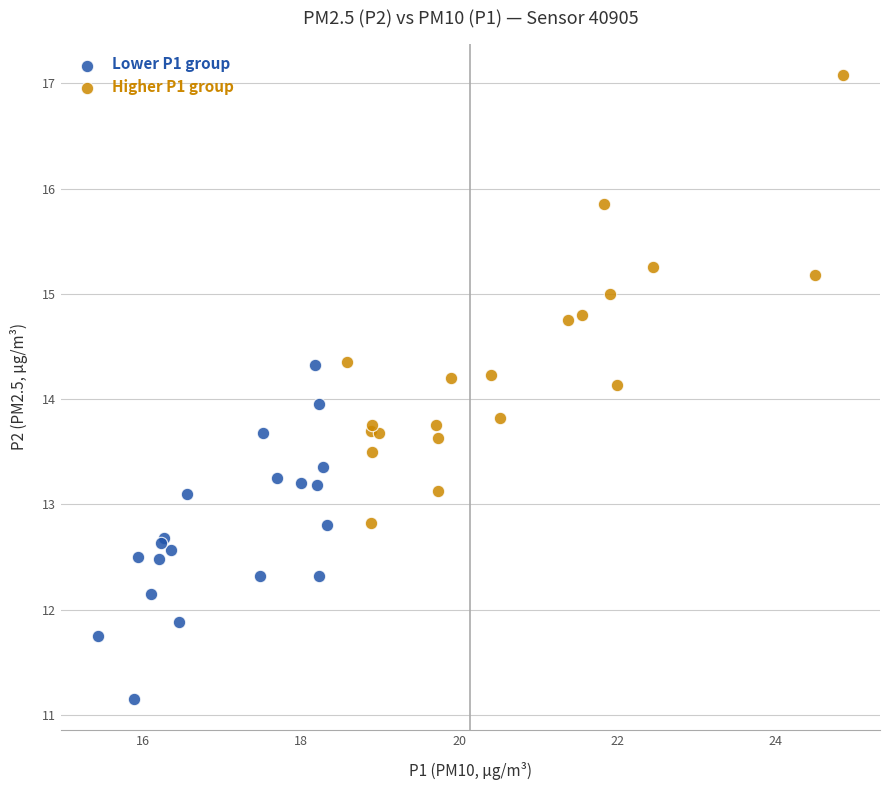

Which series reaches the maximum Y coordinate?

Higher P1 group